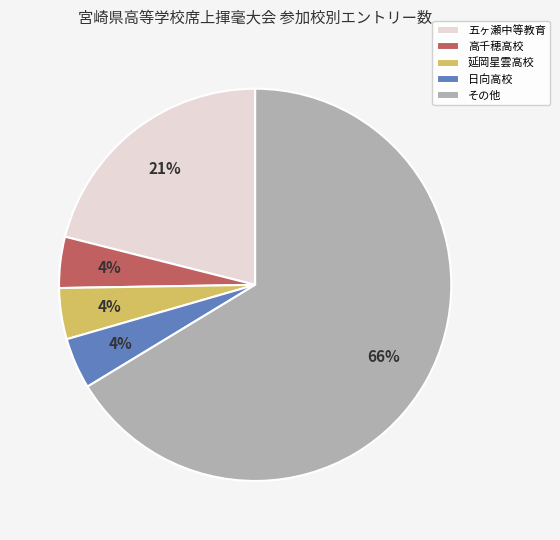

How many slices are in this pie chart?

5